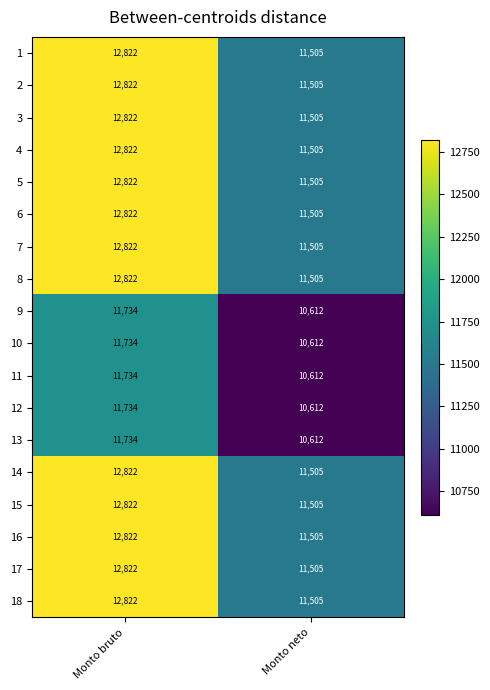

What is the spread (max minus min) of values at Monto bruto?

1088